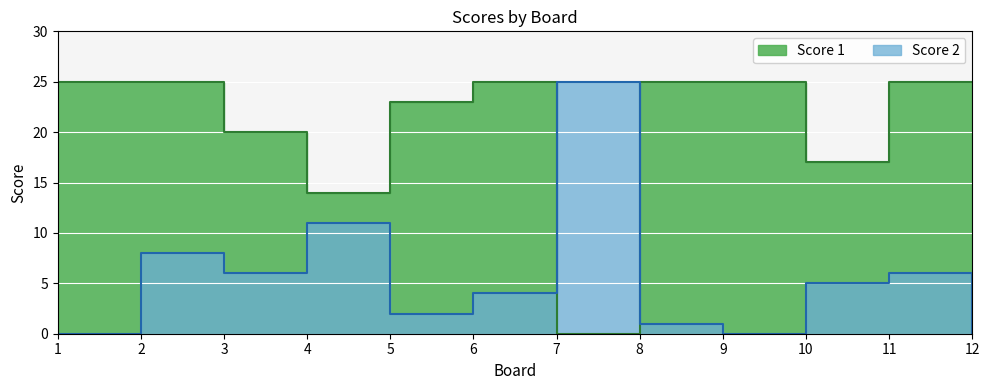

Rank the series by their maximum value, from lowest to highest.

Score 2, Score 1